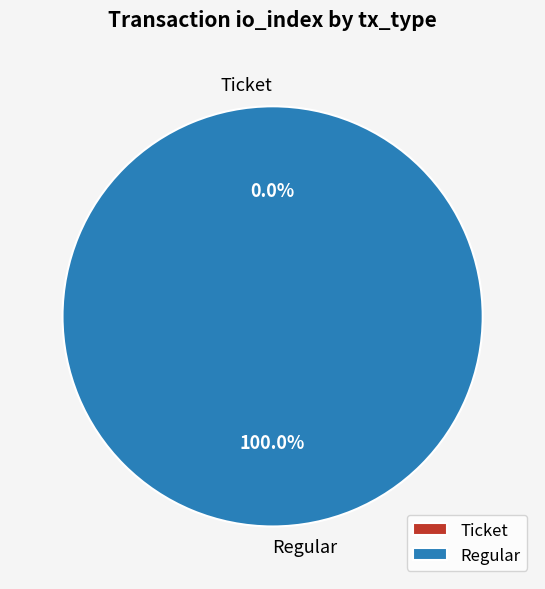

What is the largest slice in the pie chart?

Regular